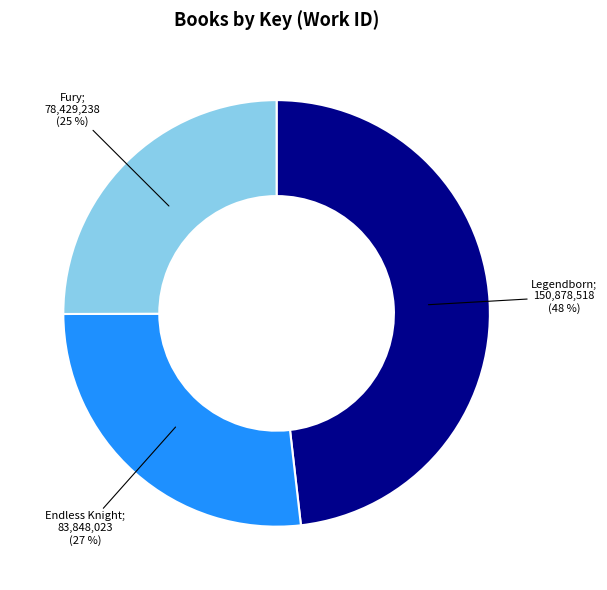

Is there a majority slice in this chart?

No